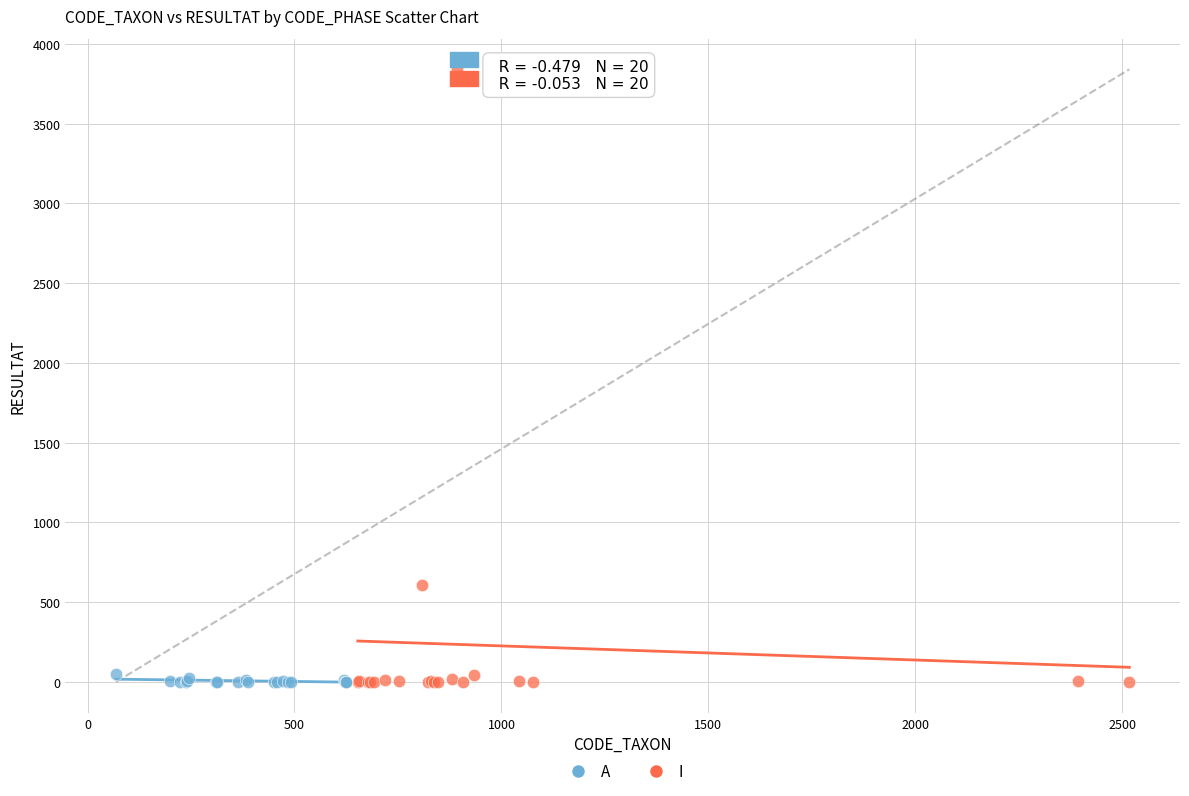

Which series has the widest spread of Y values?

I